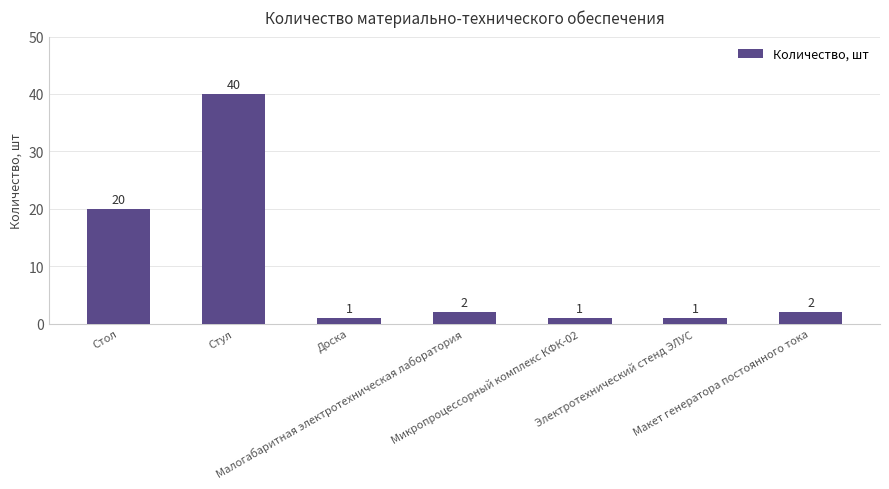

What is the minimum value shown in the chart?

1